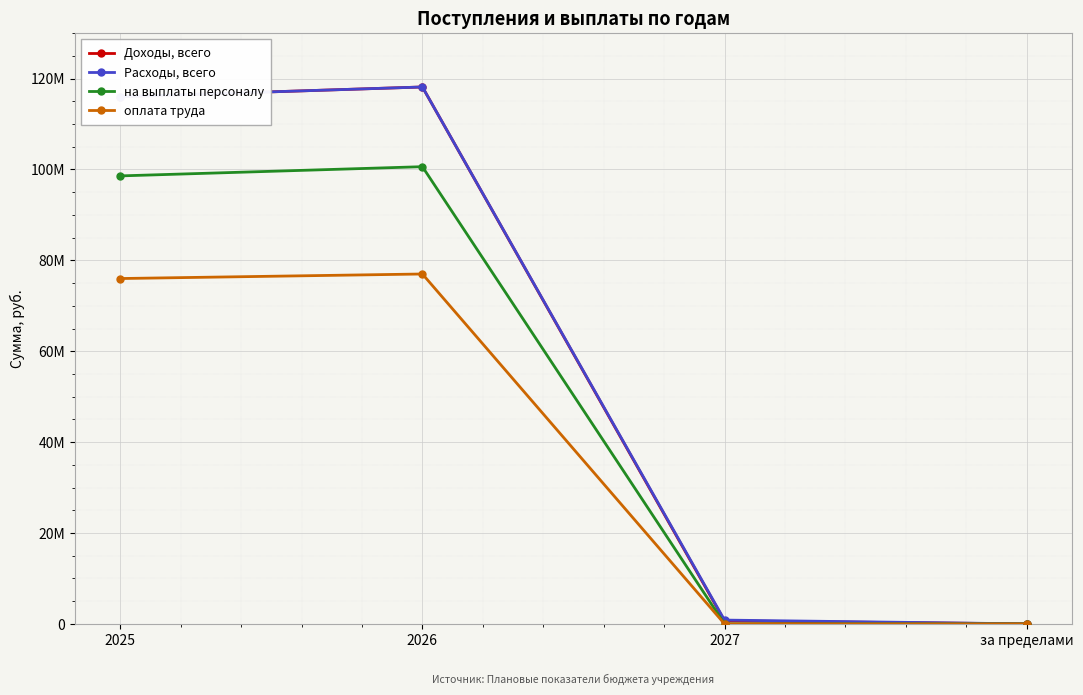

What is the difference between the maximum and minimum values in the оплата труда series?

77000000.0